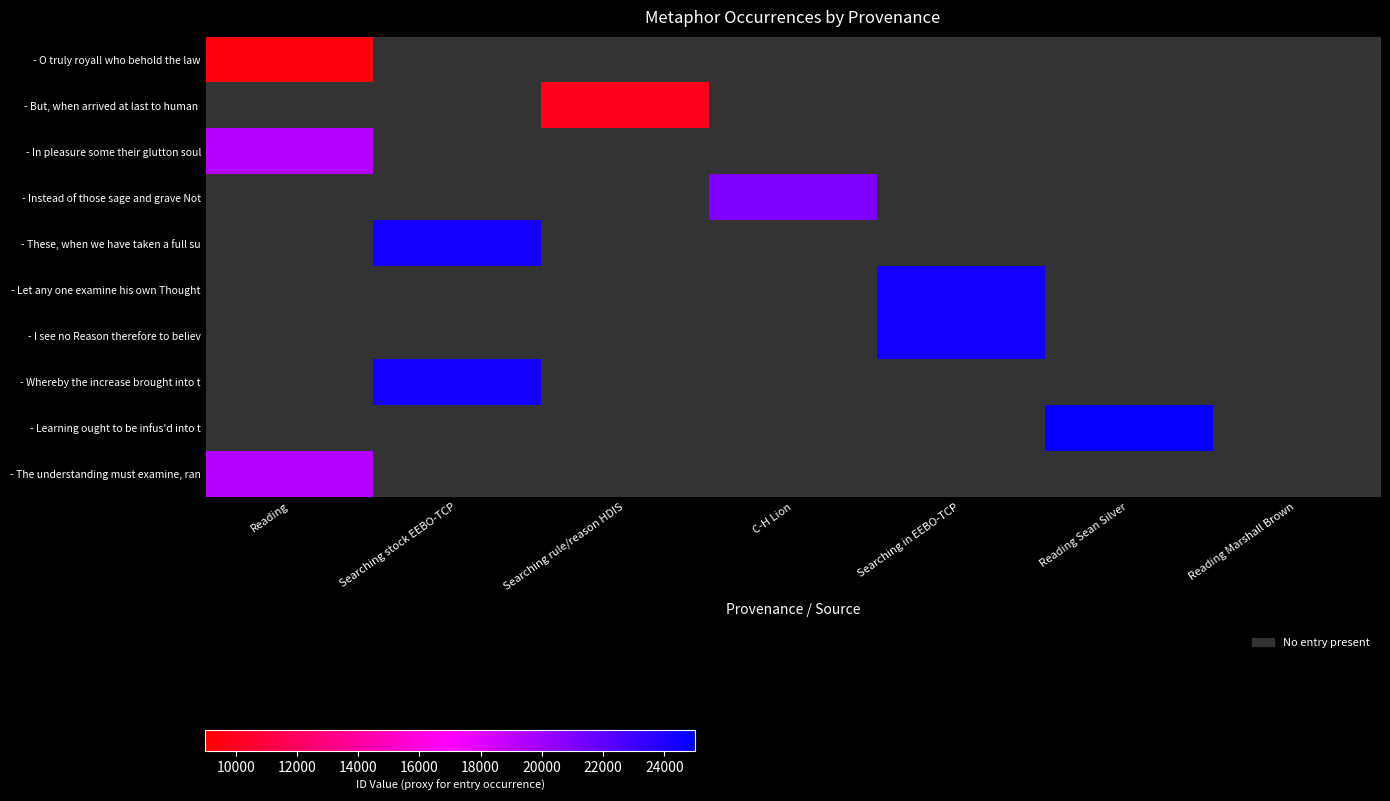

What is the maximum value shown in the chart?

24864.0